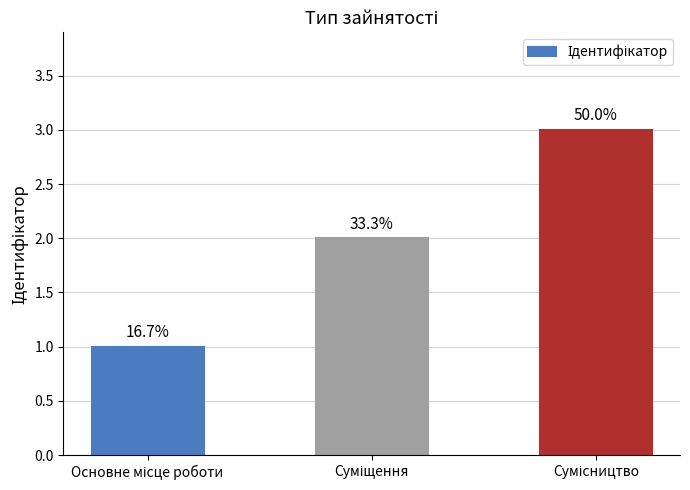

The chart shows a value of 0 at Основне місце роботи. True or false?

False